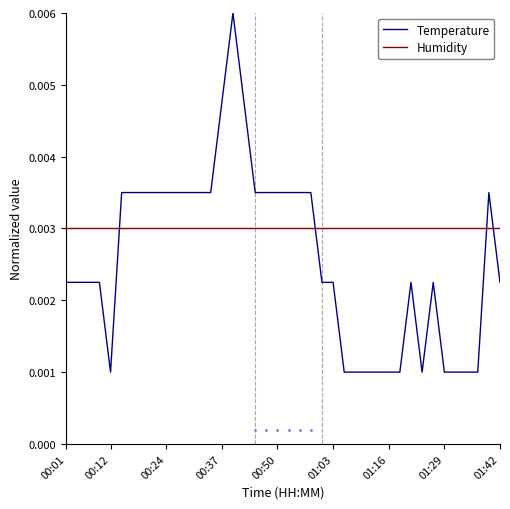

Which series has the largest range (max minus min)?

Temperature